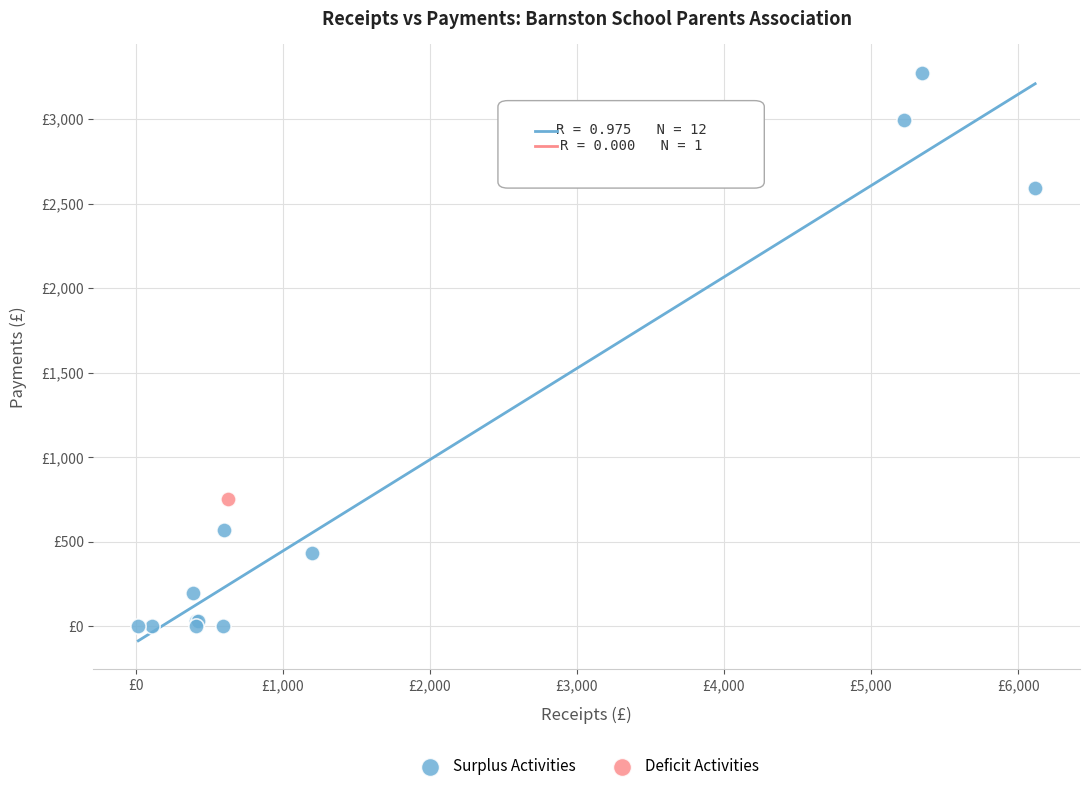

What are all the series names shown in the legend?

Surplus Activities, Deficit Activities